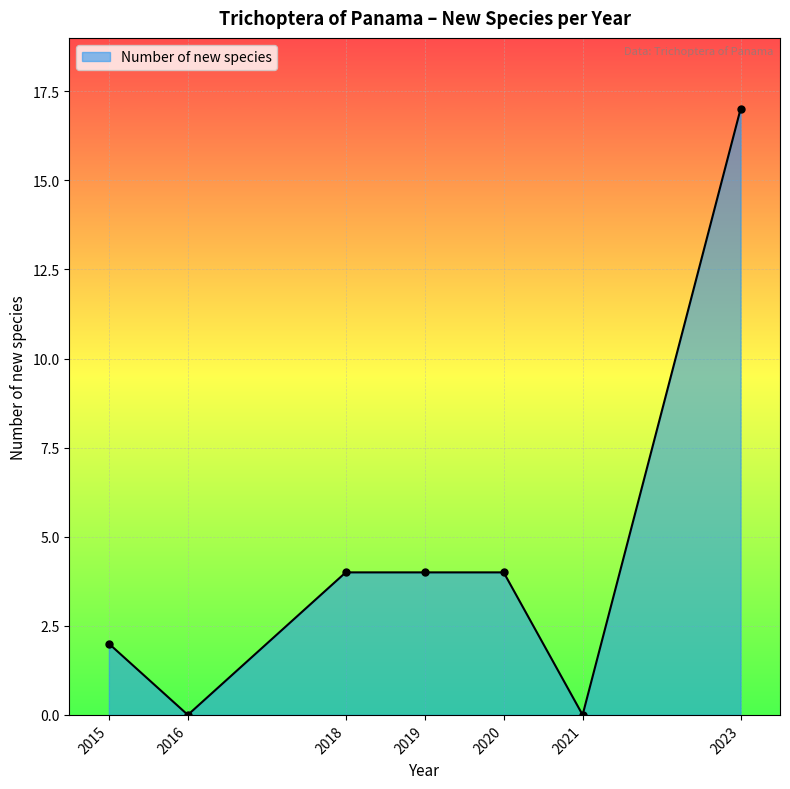

What is the sum of all values?

31